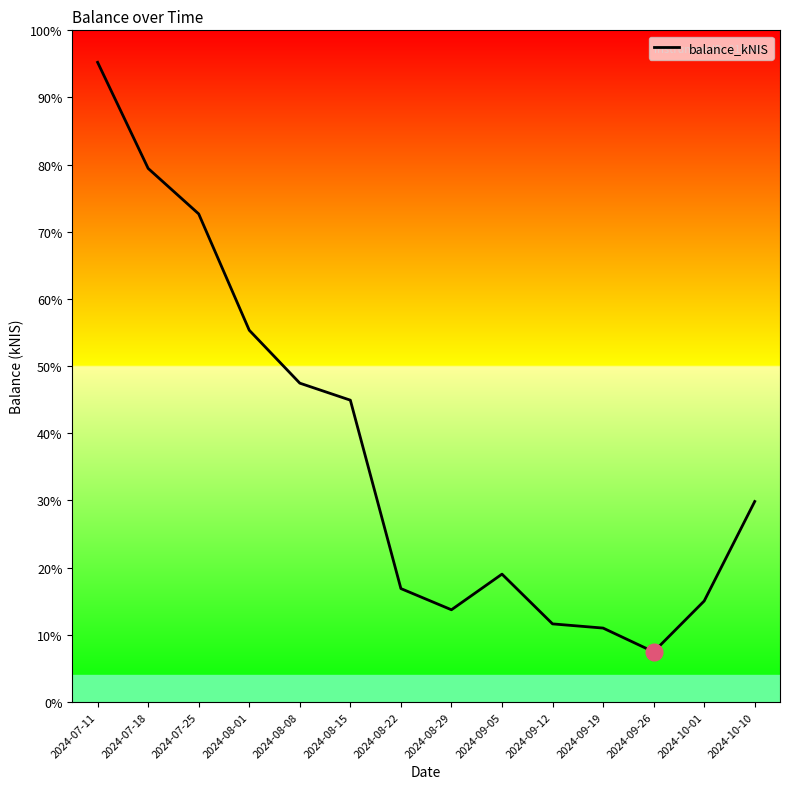

Is this an area chart (filled region under the line)?

No